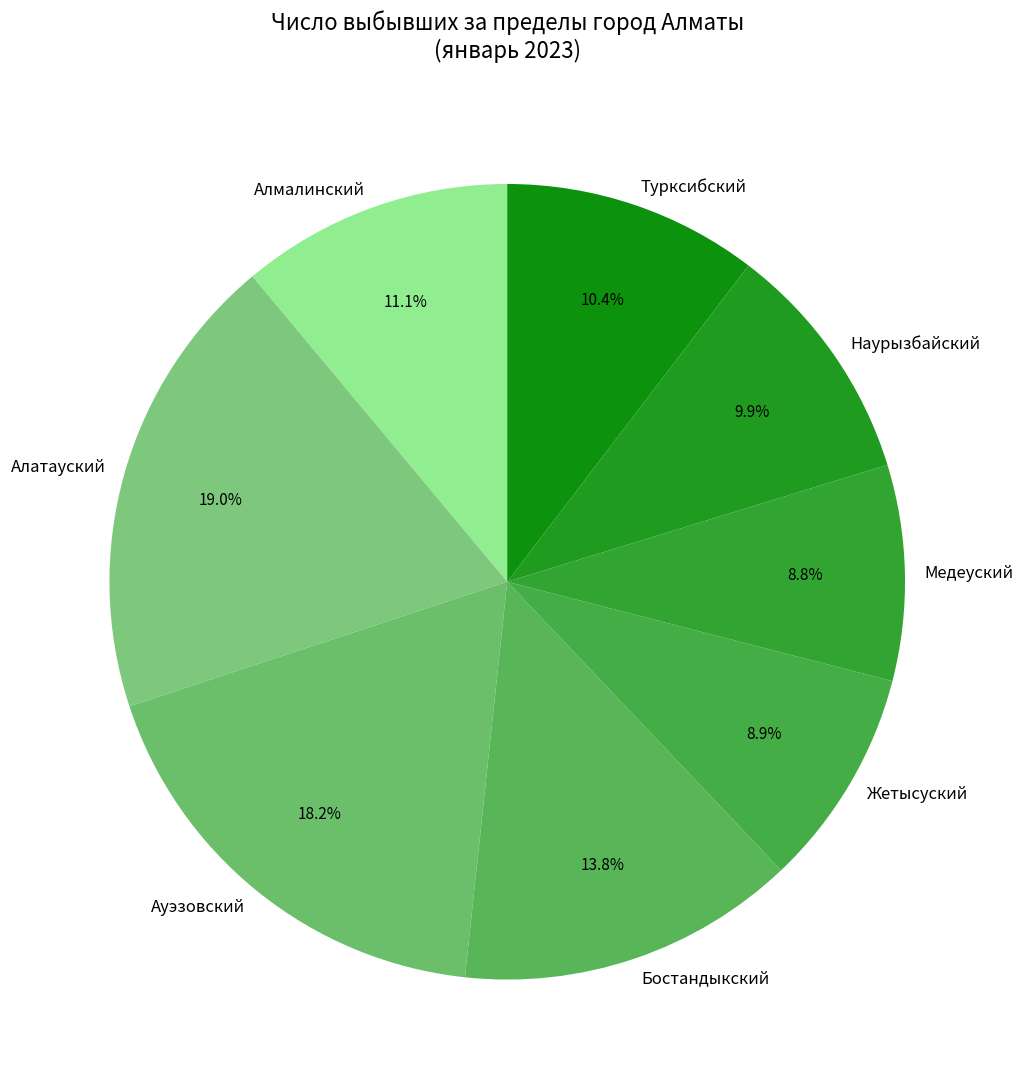

Is it true that Жетысуский is 9% of the pie?

True